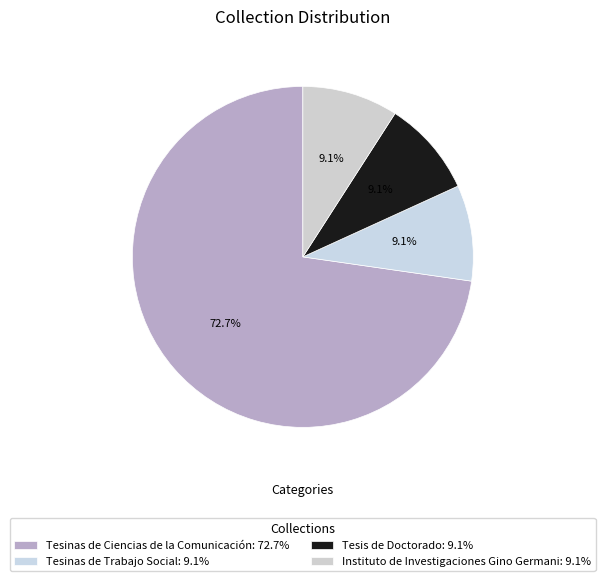

Rank the categories by value from lowest to highest.

Tesinas de Trabajo Social, Tesis de Doctorado, Instituto de Investigaciones Gino Germani, Tesinas de Ciencias de la Comunicación